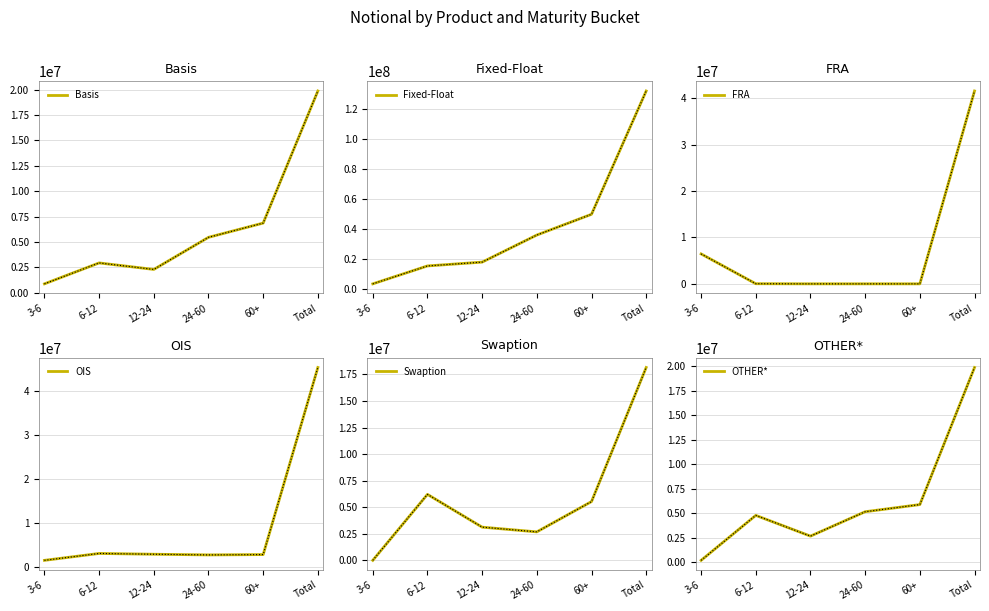

Does the chart display data point markers on the line(s)?

No